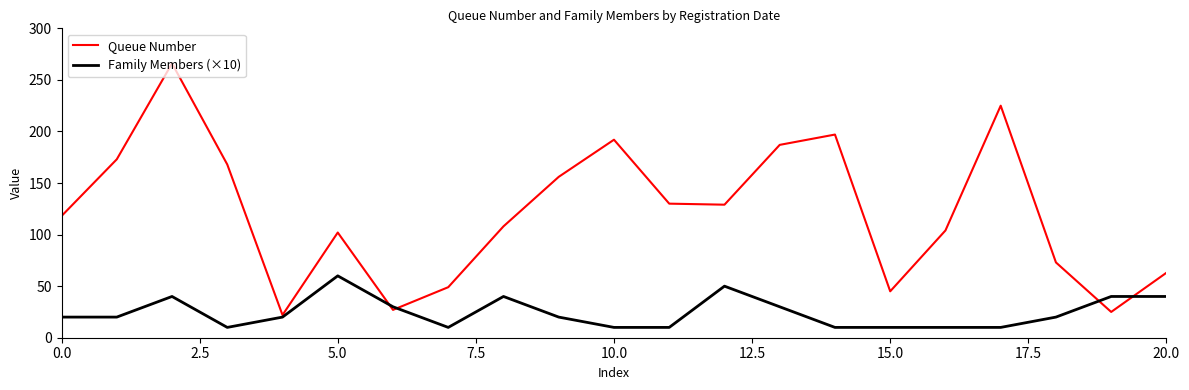

Is this an area chart (filled region under the line)?

No